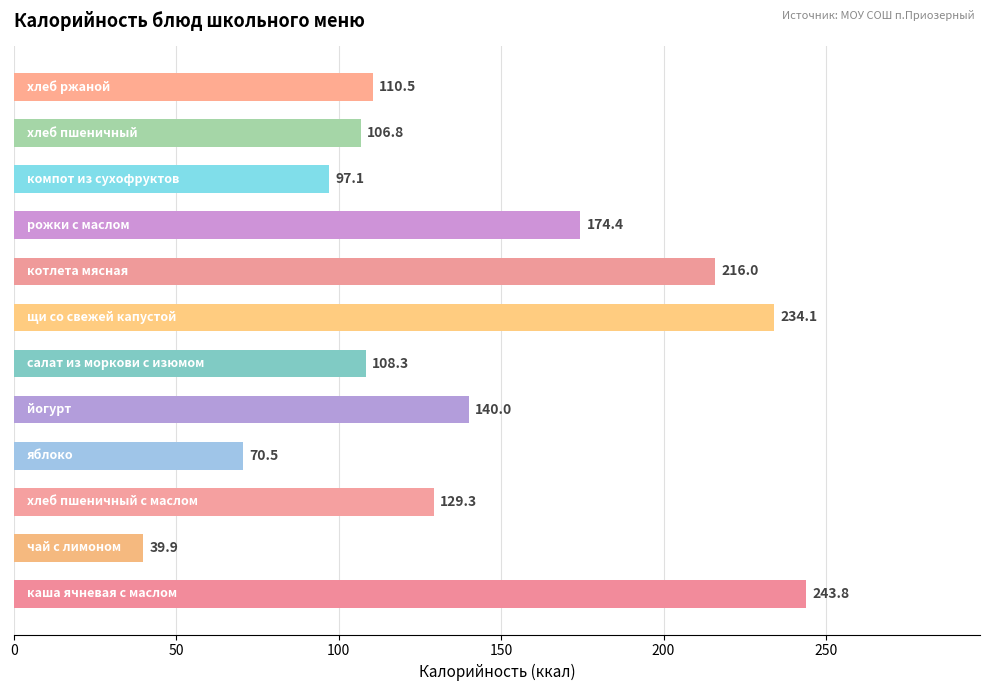

What is the average value?

139.2